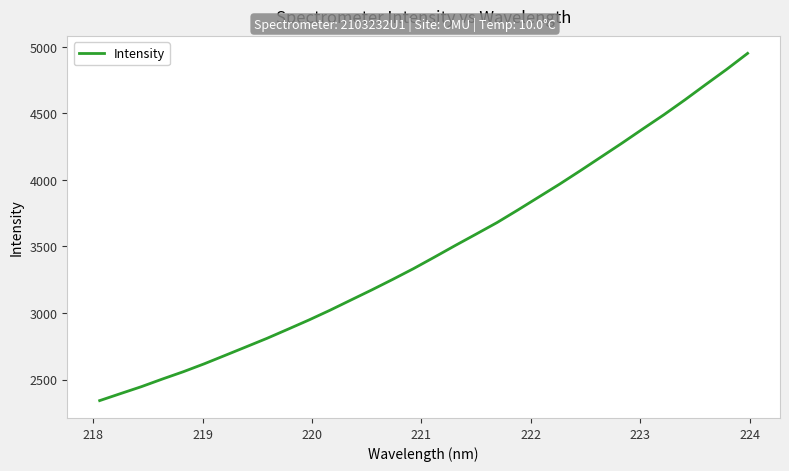

What is the difference between the maximum and minimum values?

2607.8